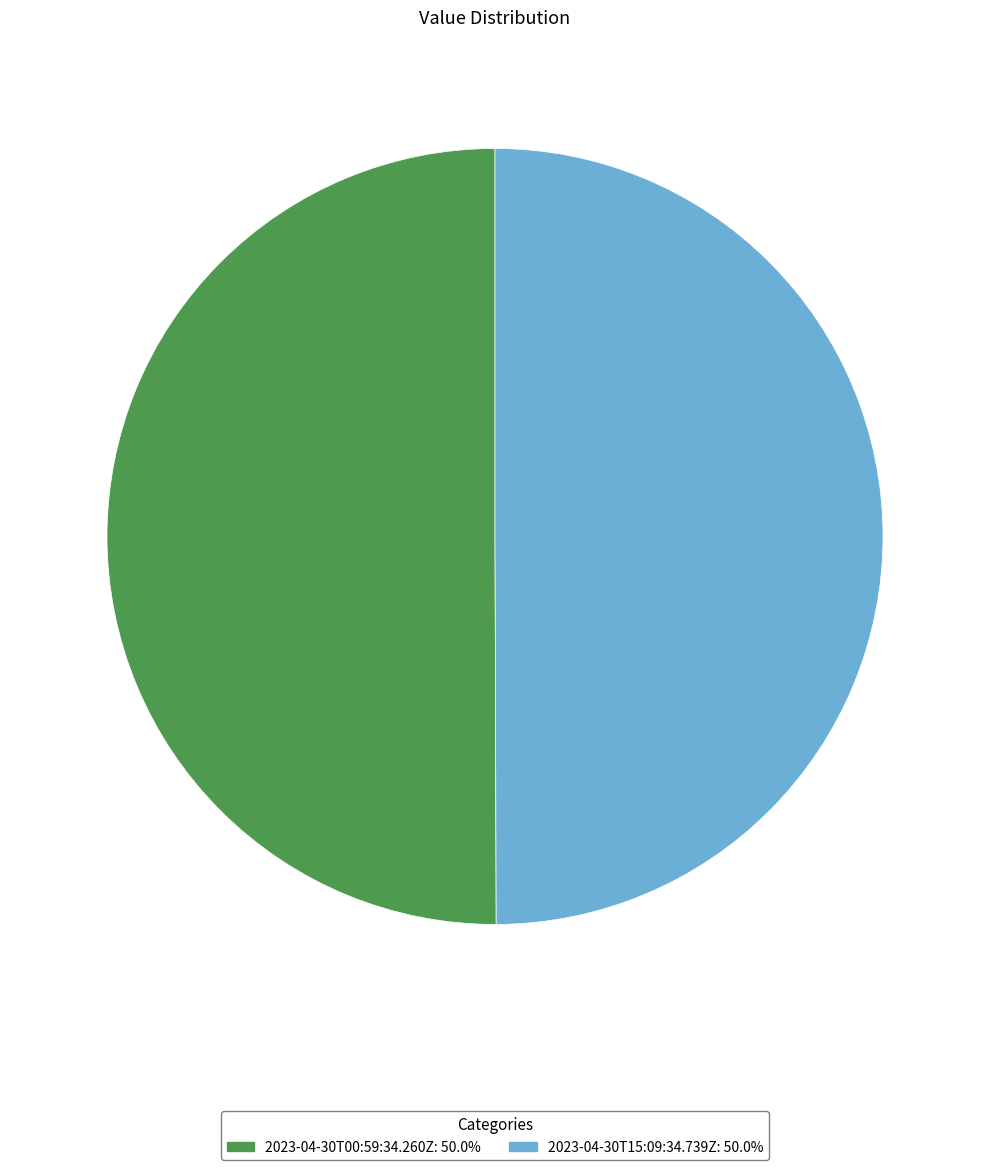

Count the number of slices in the pie.

2